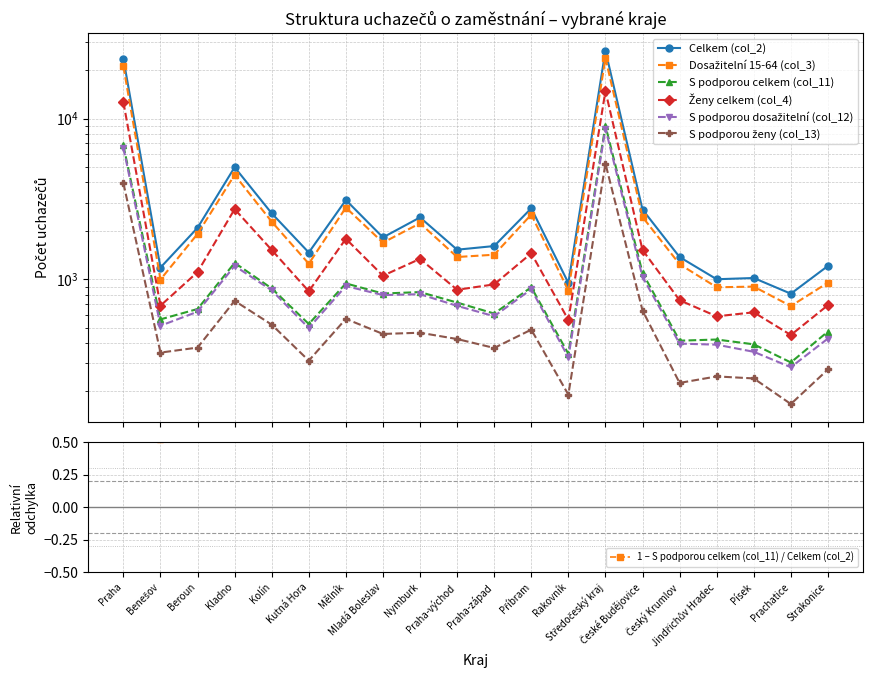

Is it true that Ženy celkem (col_4) equals 19707 at Praha?

False